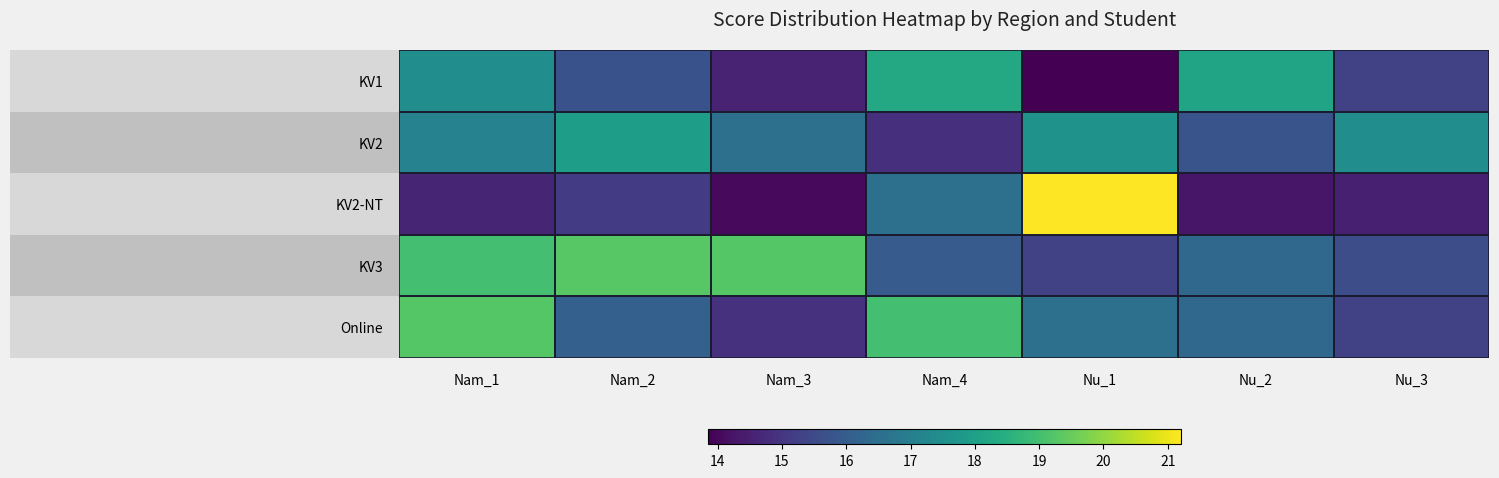

How many distinct data groups are displayed?

5